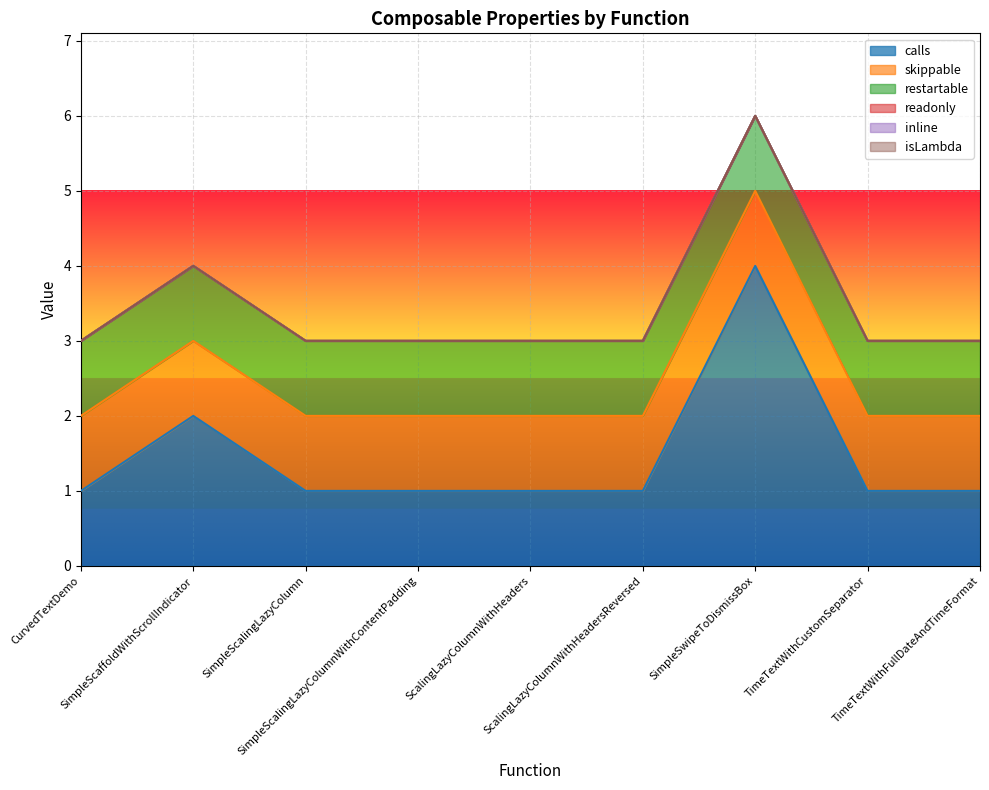

Which series has the largest range (max minus min)?

calls